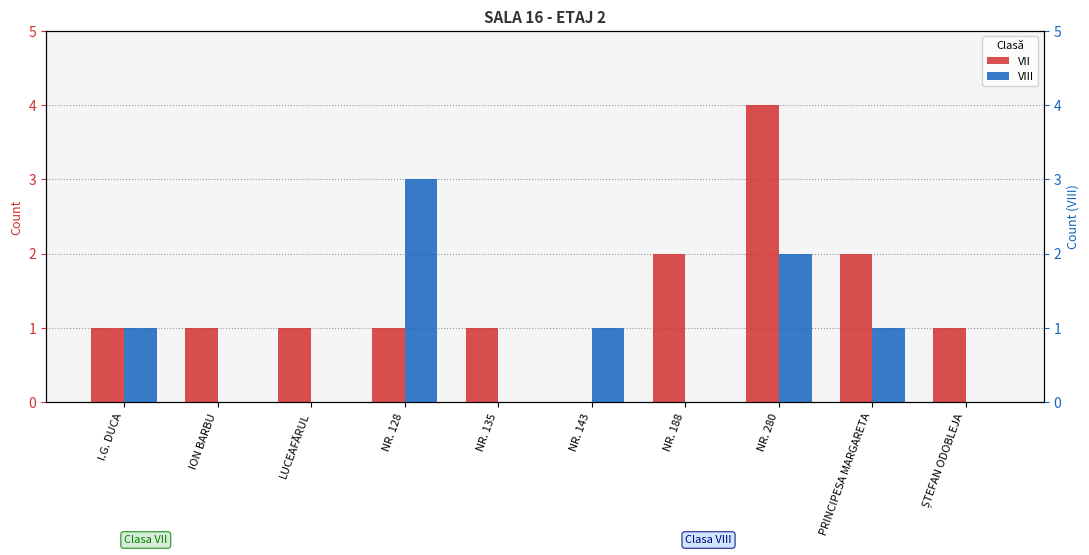

How many data points in VIII are less than 1?

5